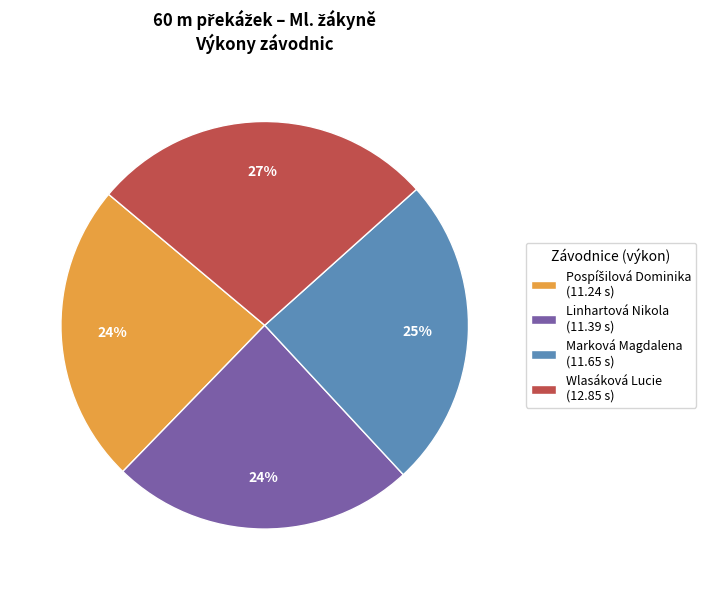

What is the ratio of the value at Wlasáková Lucie (12.85 s) to the value at Linhartová Nikola (11.39 s)?

1.1